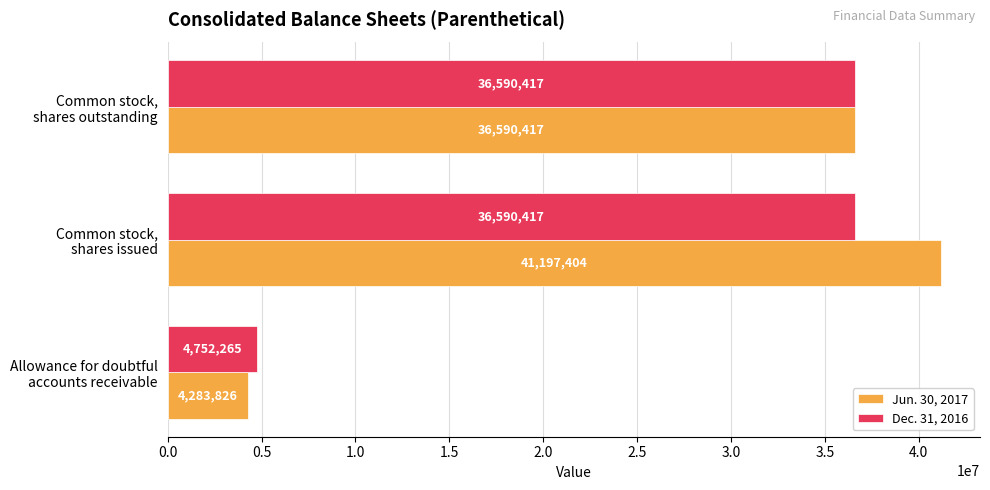

What is the sum of all Dec. 31, 2016 values?

77933099